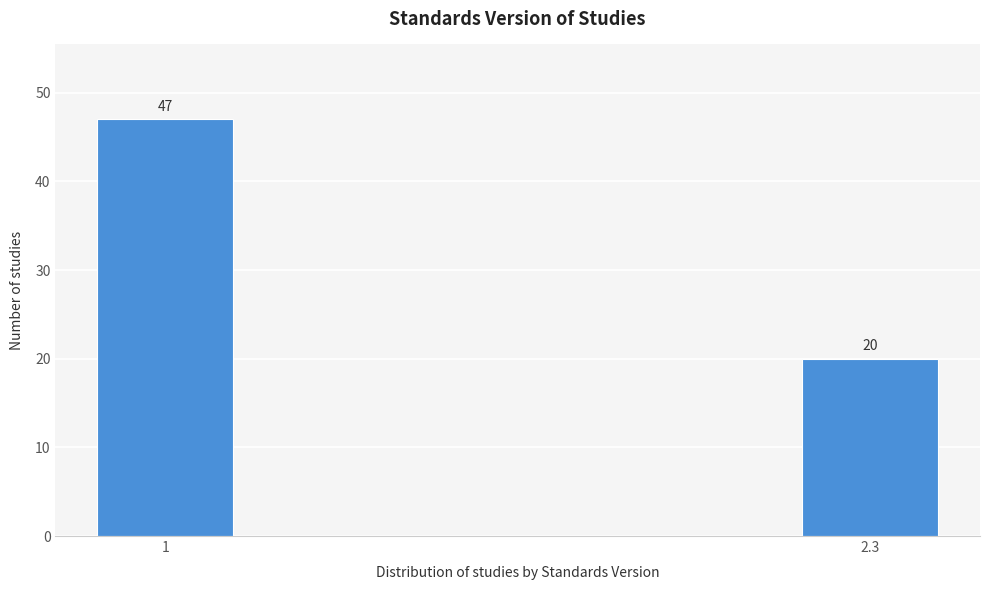

Reading left to right, transcribe all the data shown in this chart.

47	20